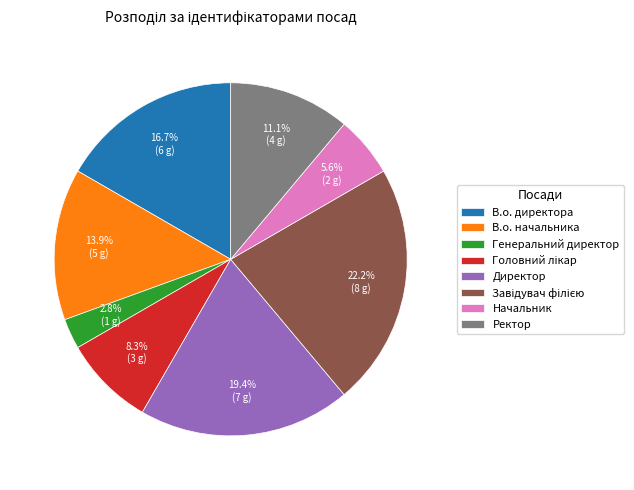

Which category has the smallest portion of the pie?

Генеральний директор